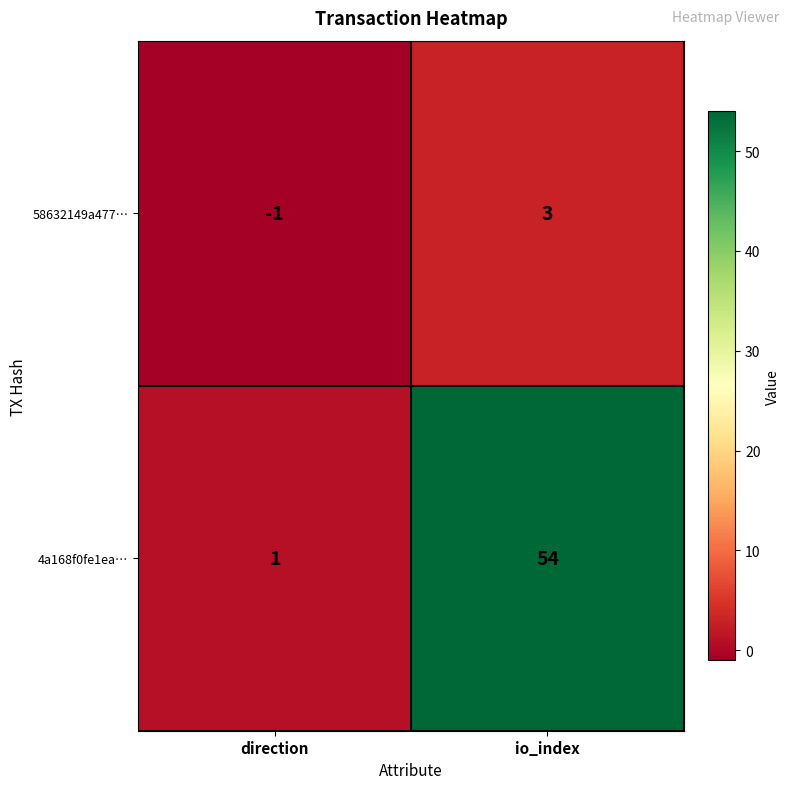

What is the difference between the 58632149a477… values at direction and io_index?

4